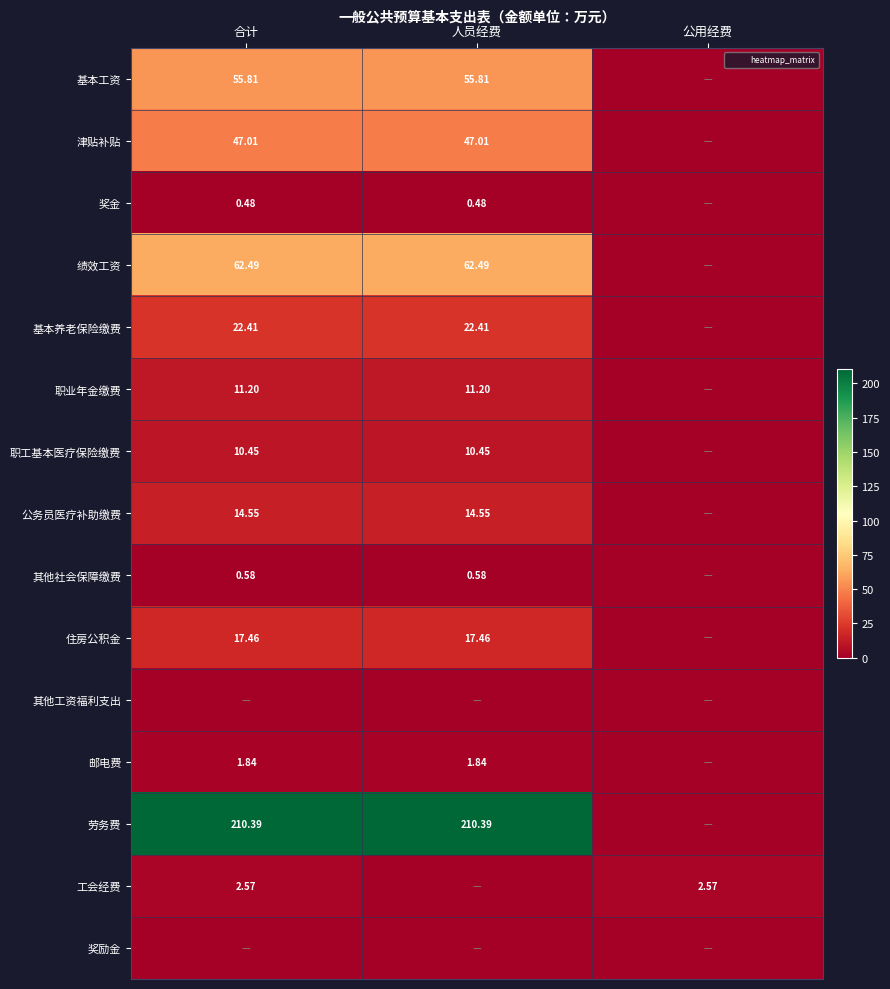

What is the total value across all series at 公用经费?

2.6